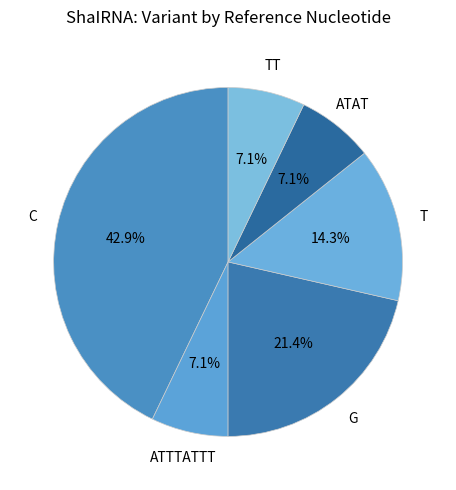

How many slices are in this pie chart?

6